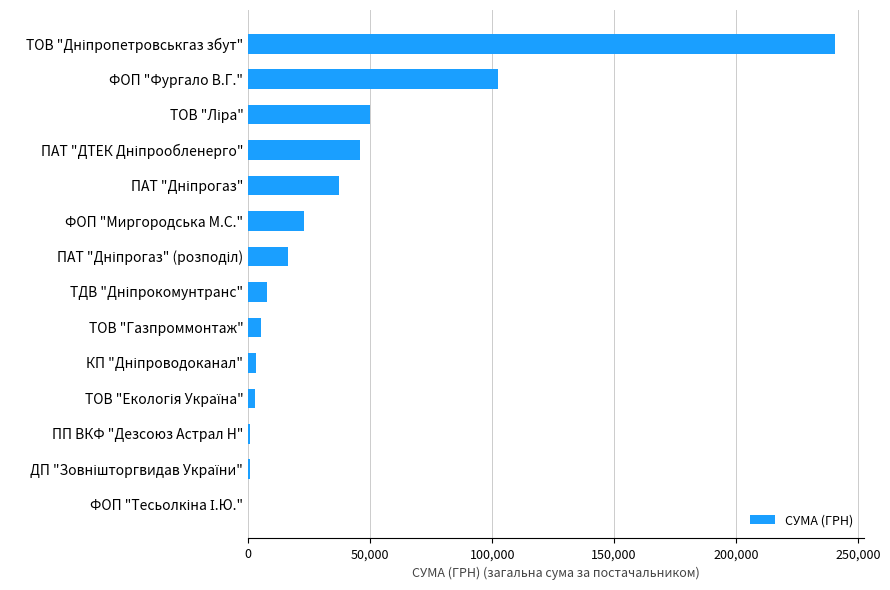

What is the greatest value displayed?

240576.5